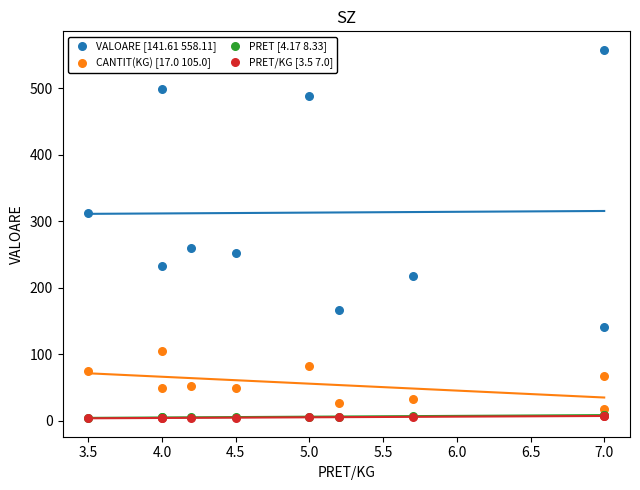

What are all the series names shown in the legend?

VALOARE [141.61 558.11], CANTIT(KG) [17.0 105.0], PRET [4.17 8.33], PRET/KG [3.5 7.0]